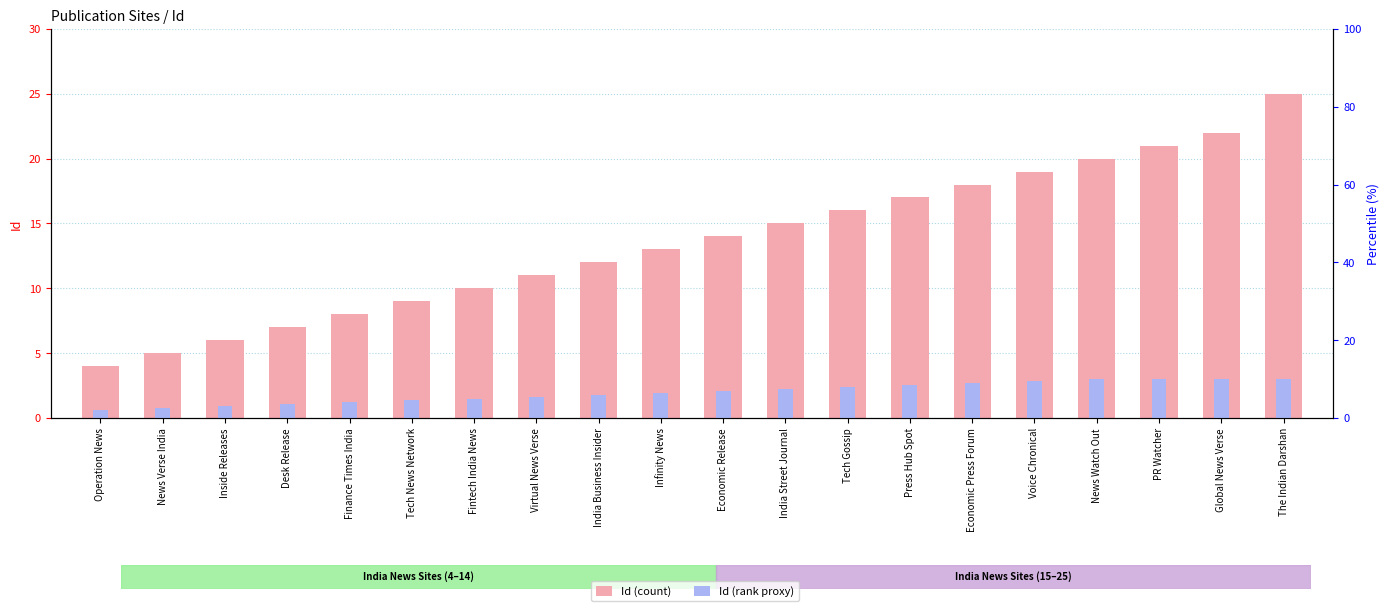

Rank the series at Finance Times India from lowest to highest value.

Id (rank proxy), Id